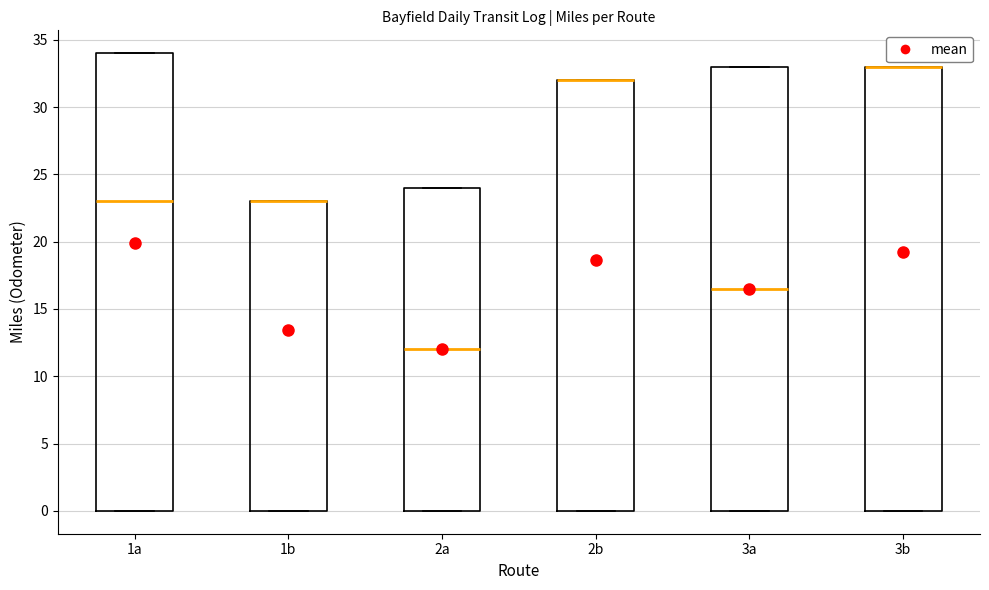

Which box is the tallest, from its lower edge to its upper edge?

1a